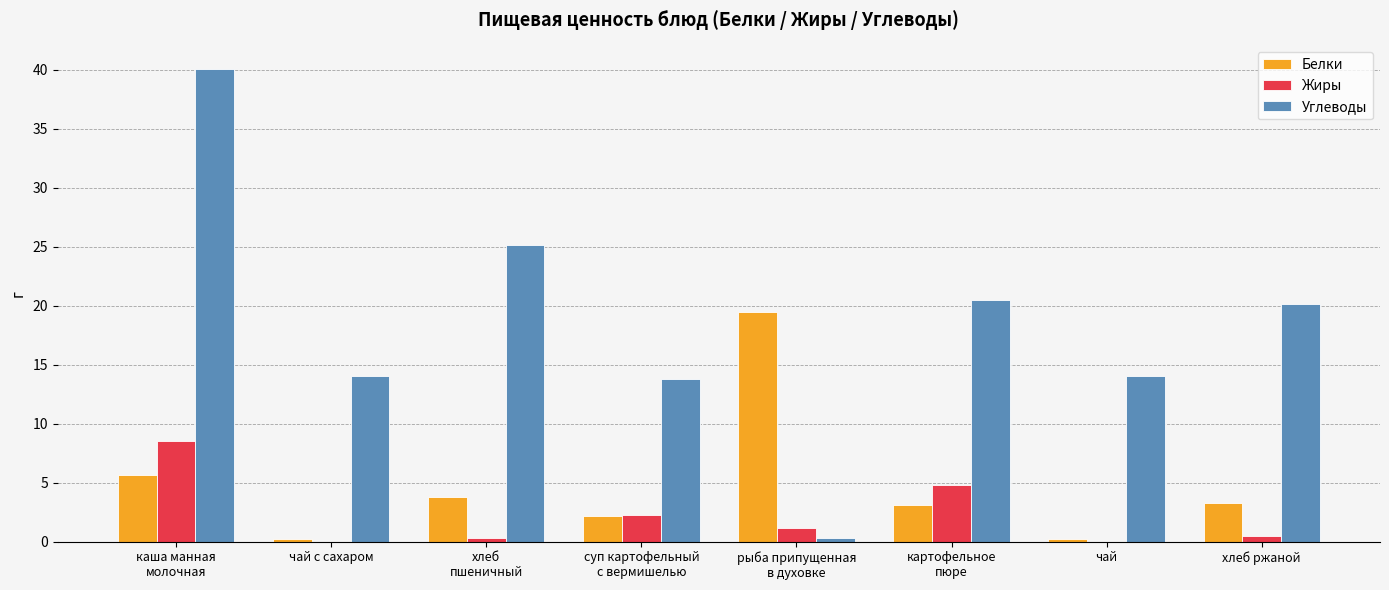

Which series changed the most between суп картофельный
с вермишелью and чай?

Жиры